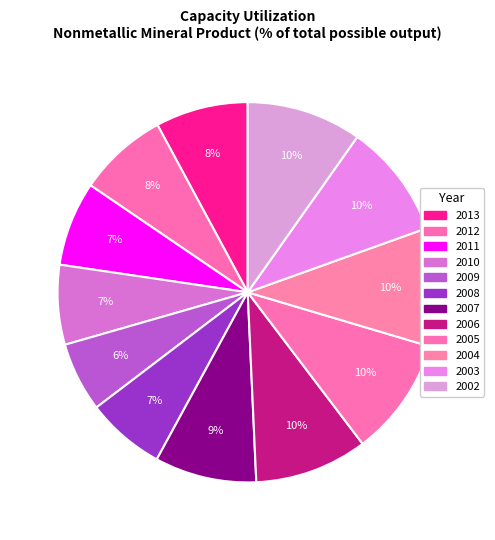

Is it true that 2003 is 23% of the pie?

False